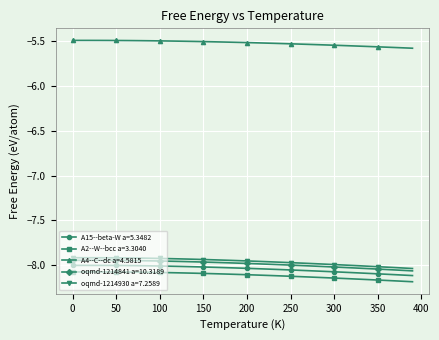

True or false: oqmd-1214841 a=10.3189 and oqmd-1214930 a=7.2589 intersect in this chart.

False